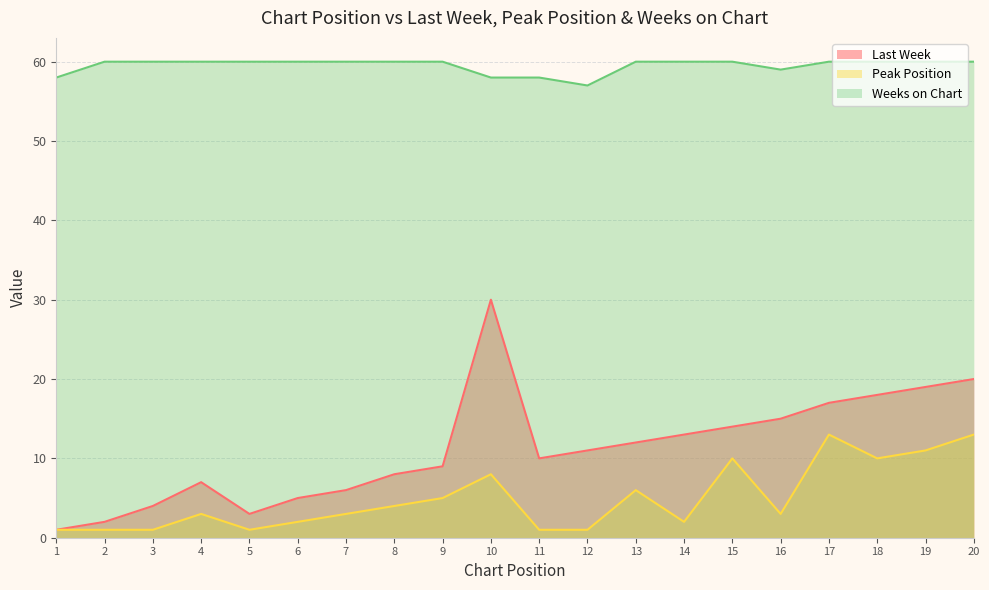

Reading left to right, what are all the values shown in this chart?

Last Week: 1	2	4	7	3	5	6	8	9	30	10	11	12	13	14	15	17	18	19	20
Peak Position: 1	1	1	3	1	2	3	4	5	8	1	1	6	2	10	3	13	10	11	13
Weeks on Chart: 58	60	60	60	60	60	60	60	60	58	58	57	60	60	60	59	60	60	60	60